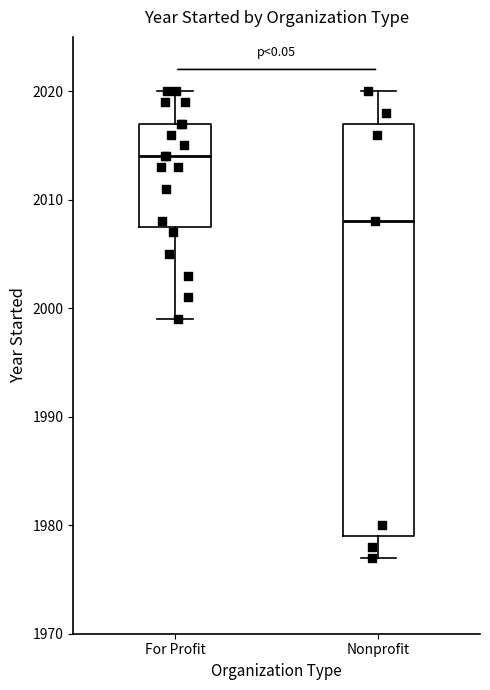

Which box has the highest median line?

For Profit